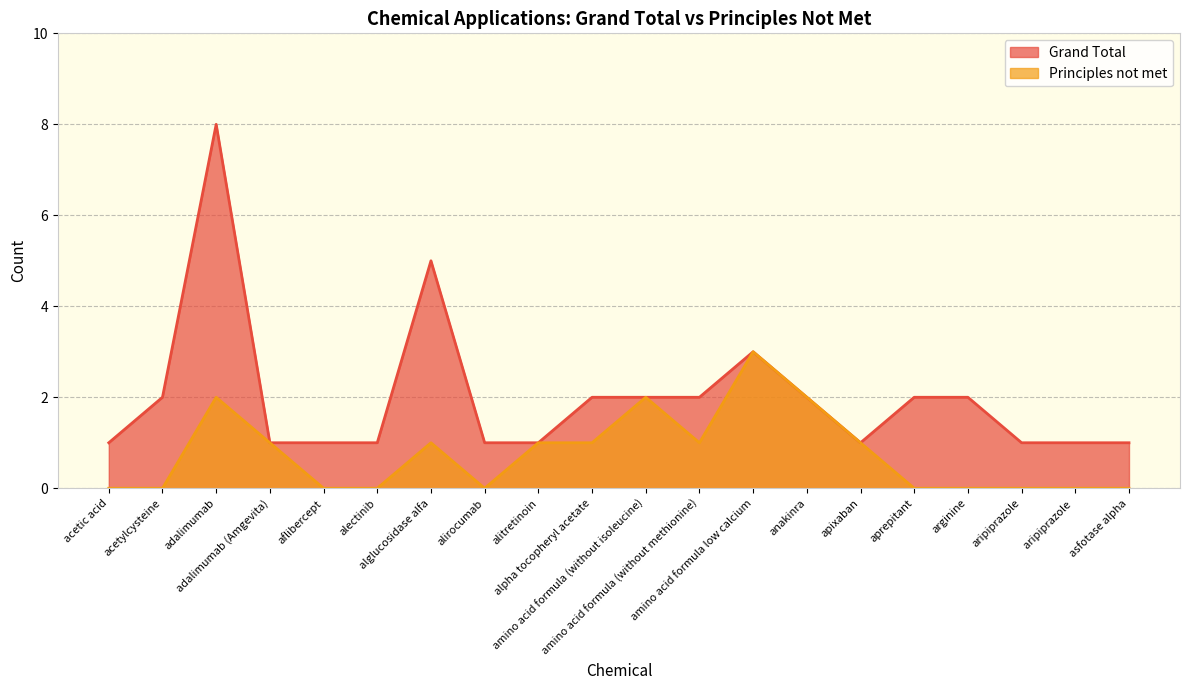

Which series has the largest total across all categories?

Grand Total